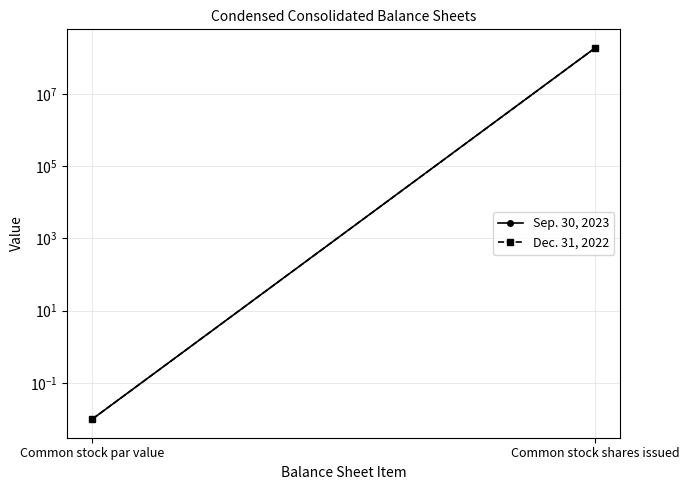

What is the difference between the maximum and minimum values in the Sep. 30, 2023 series?

186900000.0